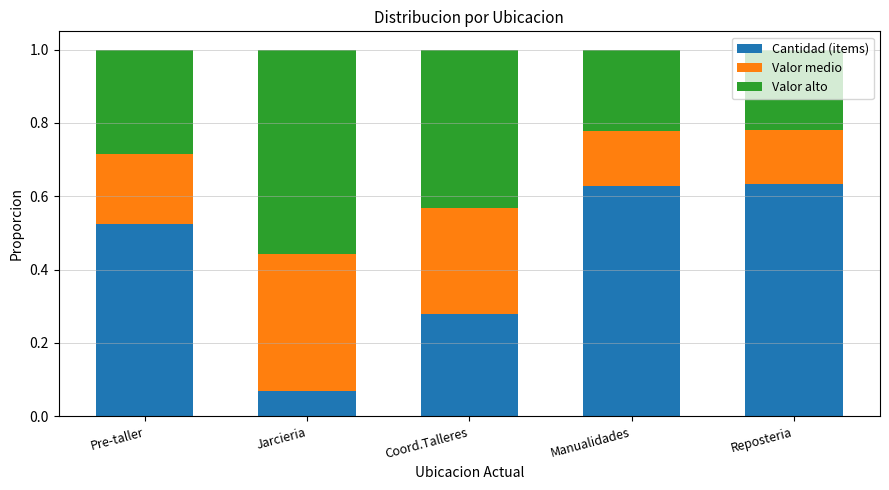

What is the sum of all Cantidad (items) values?

2.1